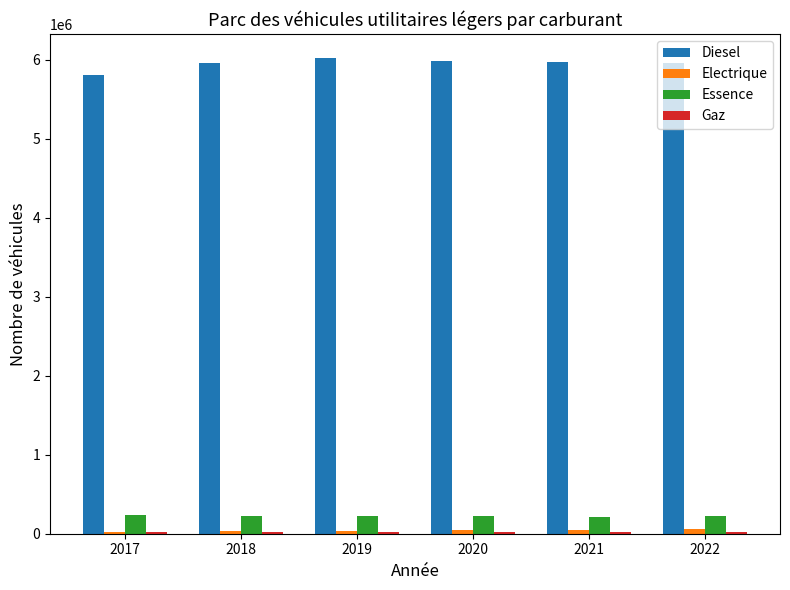

What is the spread (max minus min) of values at 2019?

6007769